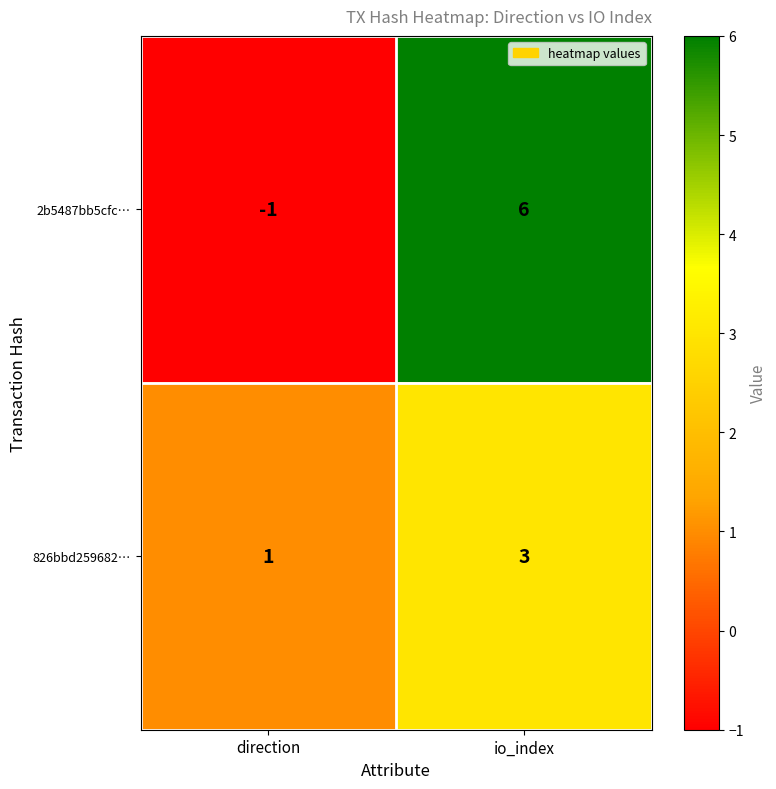

At direction, list the series in order from largest to smallest.

826bbd259682…, 2b5487bb5cfc…